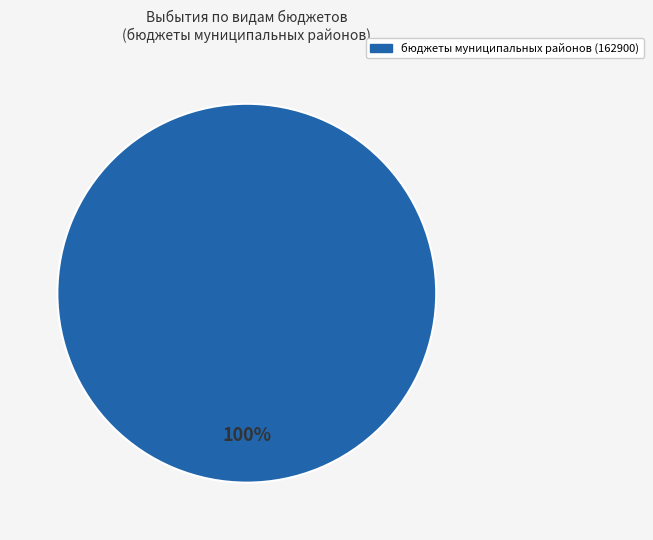

Count the number of slices in the pie.

1